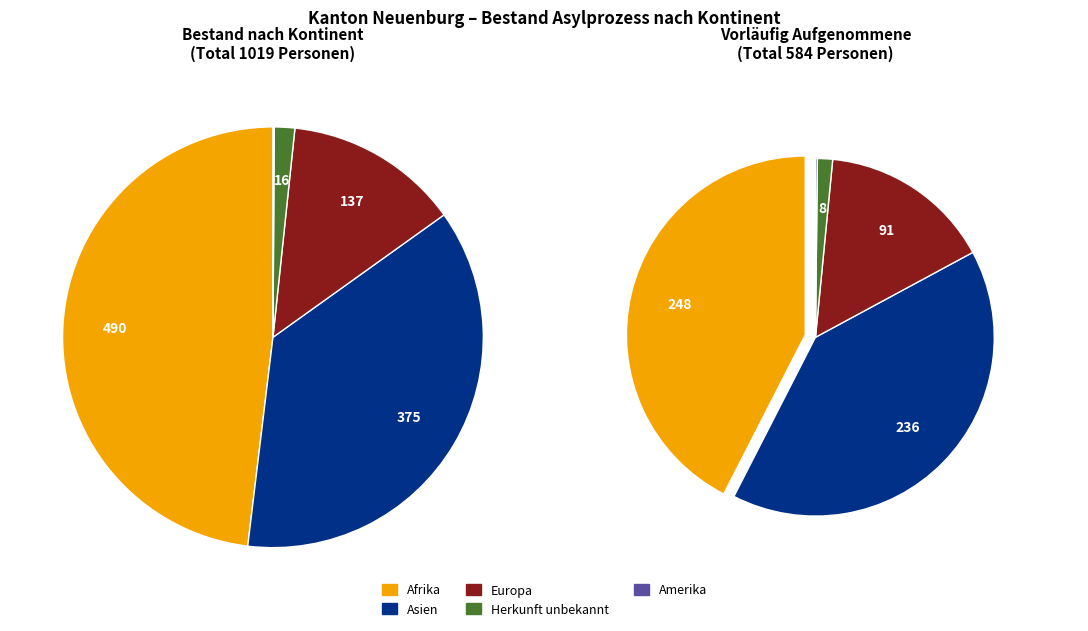

To the nearest percent, what is the combined percentage of Amerika and Europa?

14%